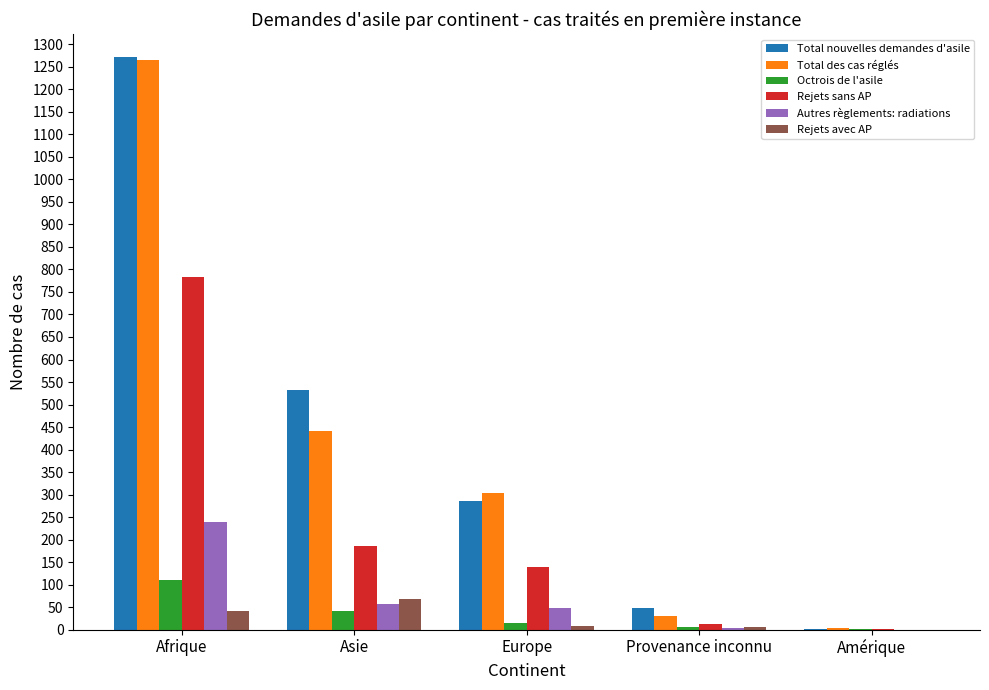

What are all the series names shown in the legend?

Total nouvelles demandes d'asile, Total des cas réglés, Octrois de l'asile, Rejets sans AP, Autres règlements: radiations, Rejets avec AP